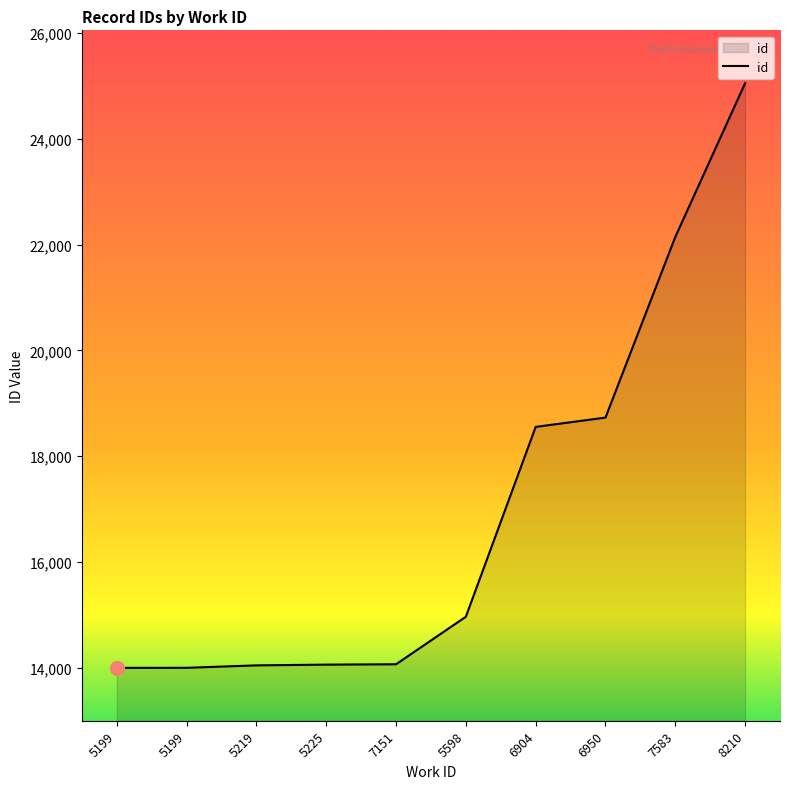

True or false: there are more than 1 points higher than both neighbors.

False